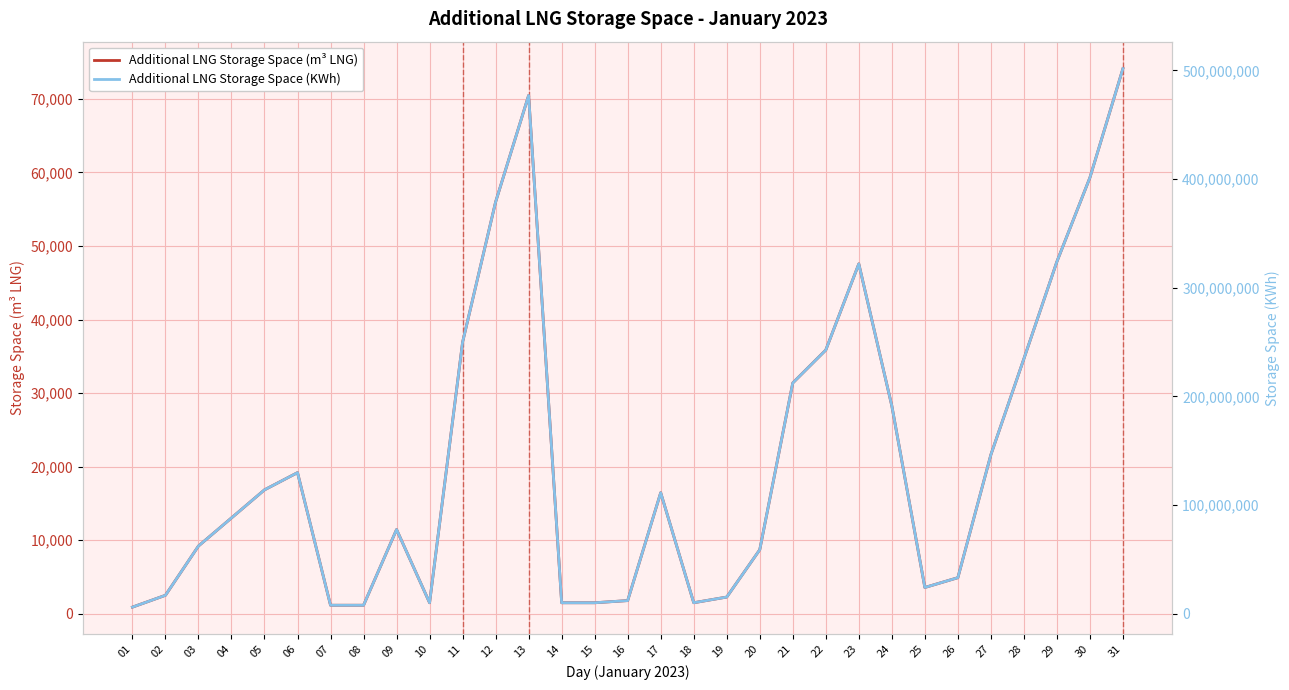

True or false: Additional LNG Storage Space (KWh) and Additional LNG Storage Space (m³ LNG) cross at least once.

False